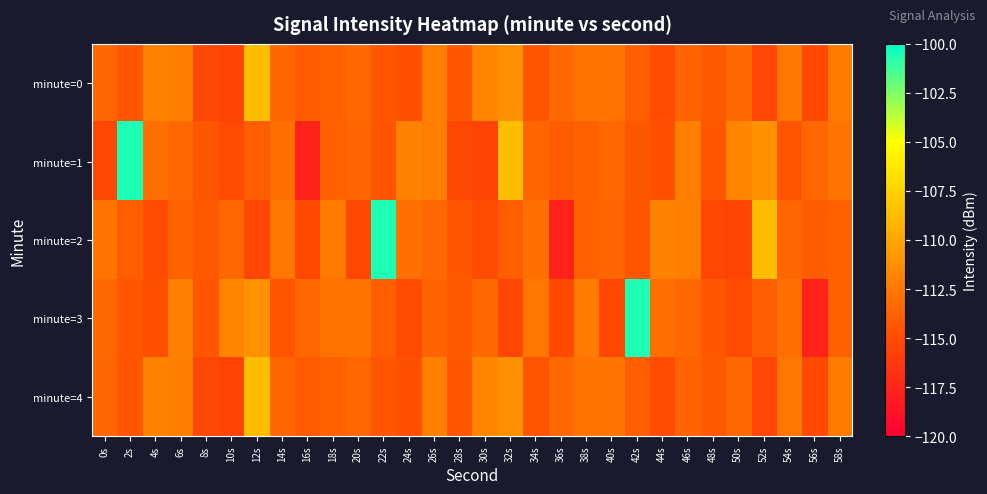

How many series are shown in this chart?

5